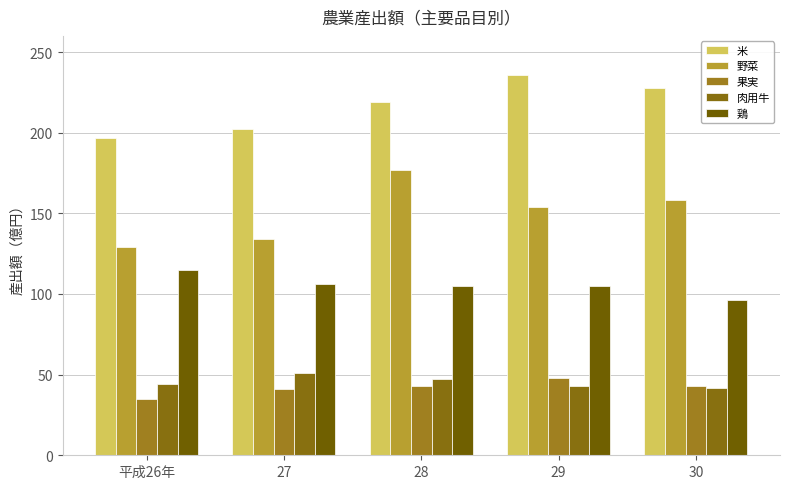

Which series has the largest range (max minus min)?

野菜